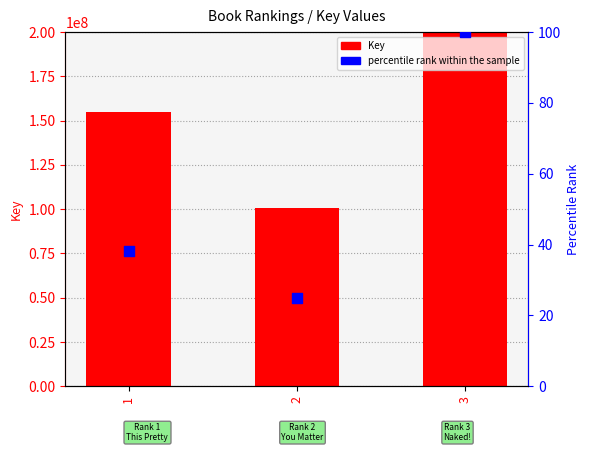

Is the value of percentile rank within the sample at 2 greater than the value of Key at 1?

No